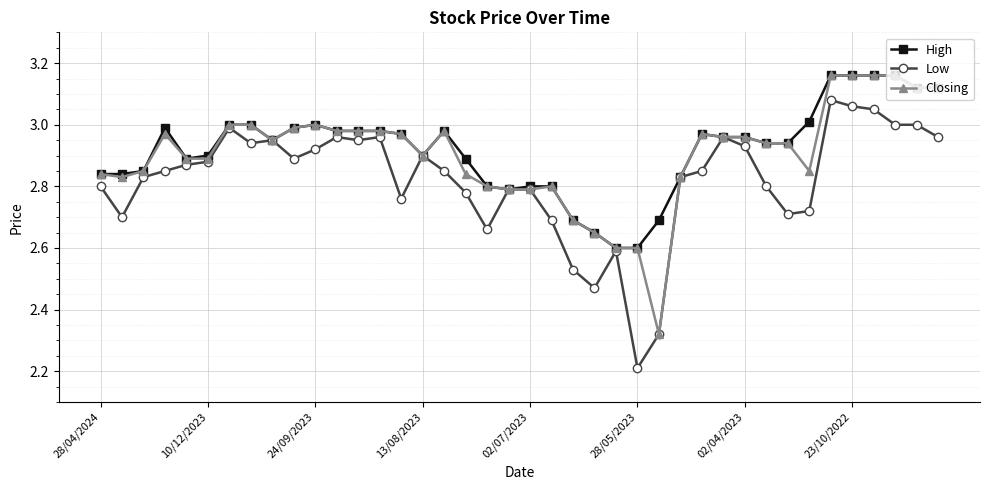

What is the difference between the second highest and minimum values in the High series?

0.6